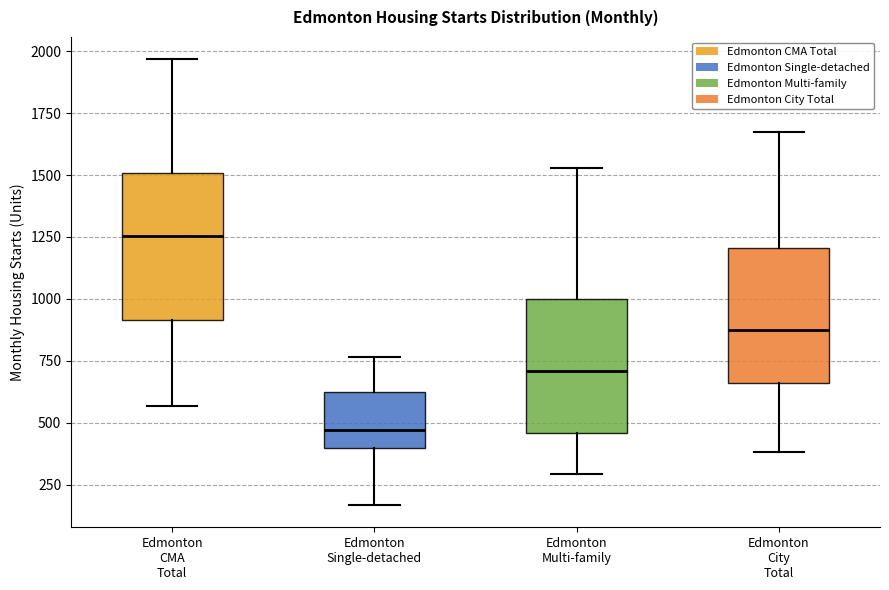

Reading left to right, transcribe this box plot: for each box, give where its median line is, the range the box spans, and where its two whiskers end, as read against the y-axis. The values are not printed on the chart, so give them approximately, as read against the axis.

Edmonton CMA Total: median 1250, box 900 to 1500, whiskers 550 to 1950
Edmonton Single-detached: median 450, box 400 to 650, whiskers 150 to 750
Edmonton Multi-family: median 700, box 450 to 1000, whiskers 300 to 1550
Edmonton City Total: median 900, box 650 to 1200, whiskers 400 to 1650